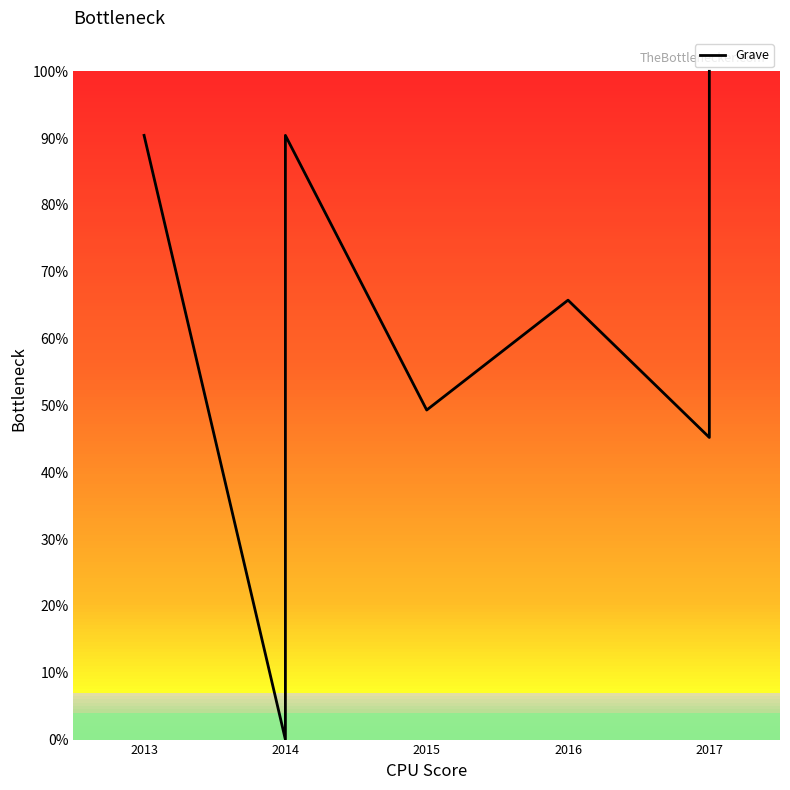

Where does the data first go above 65?

2013